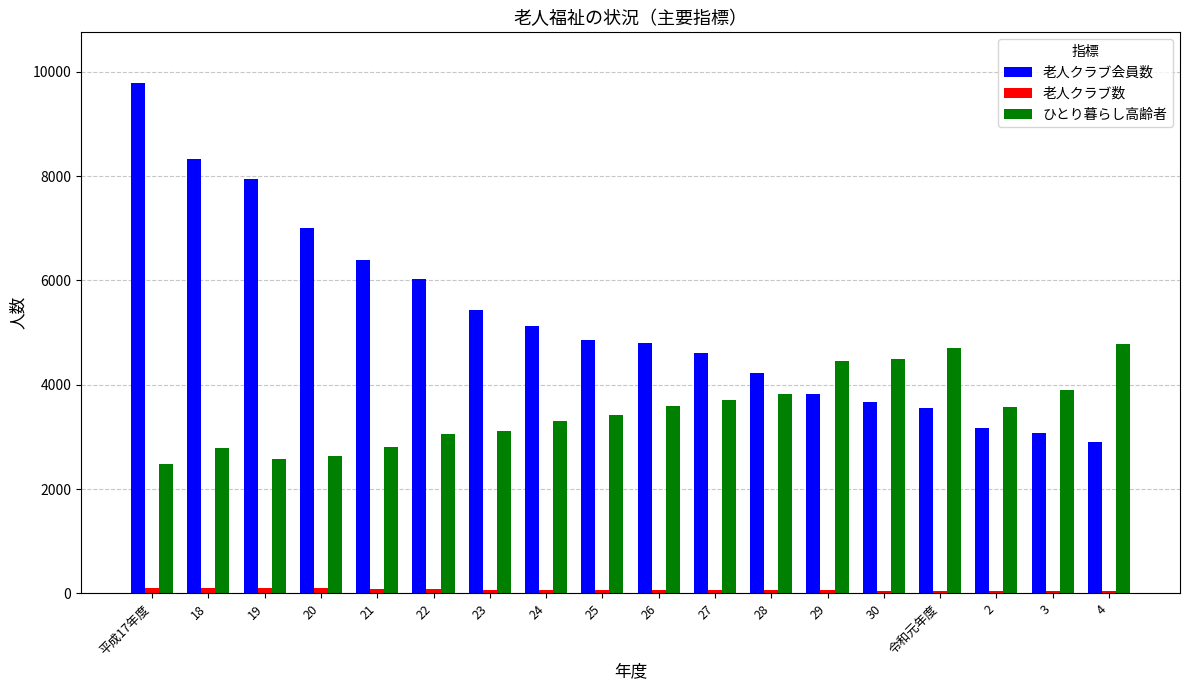

At 29, list the series in order from smallest to largest.

老人クラブ数, 老人クラブ会員数, ひとり暮らし高齢者